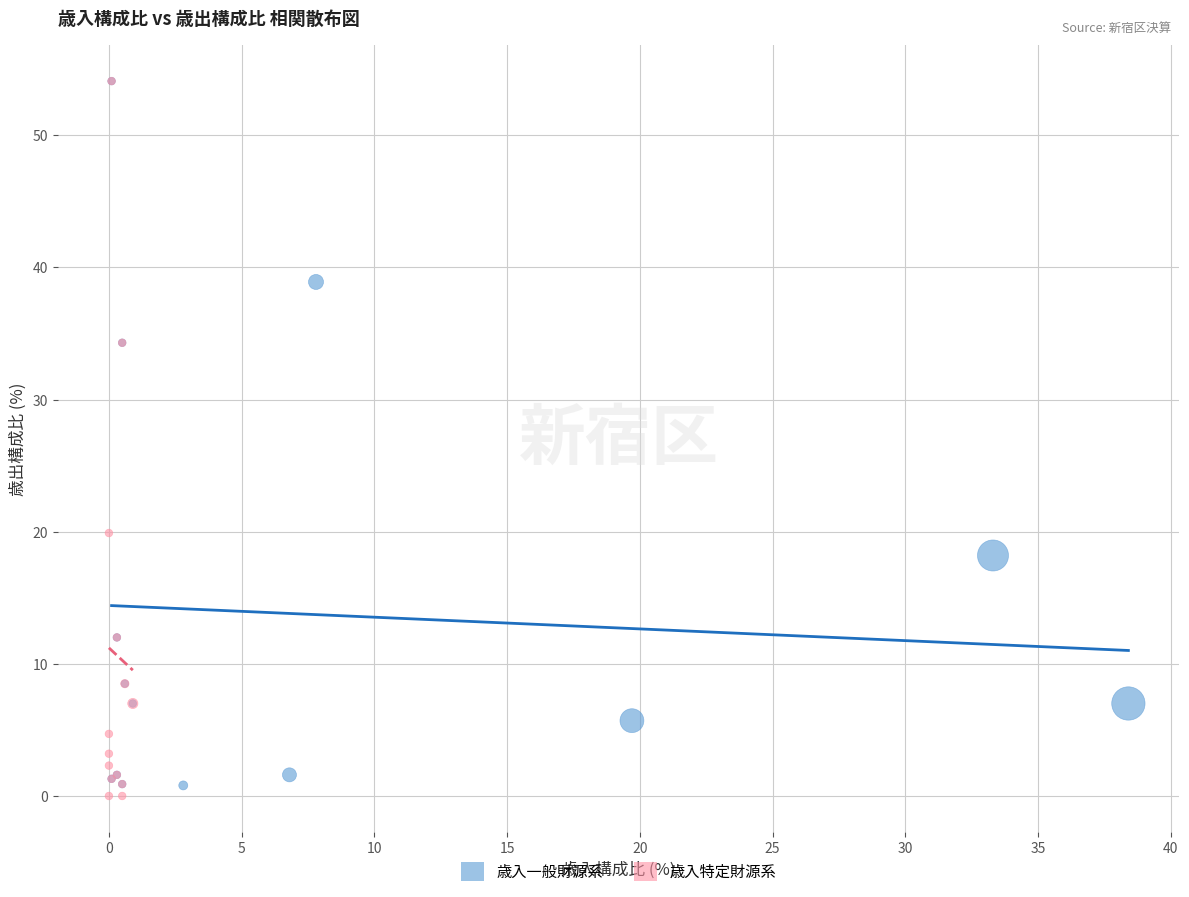

What are all the series names shown in the legend?

歳入一般財源系, 歳入特定財源系